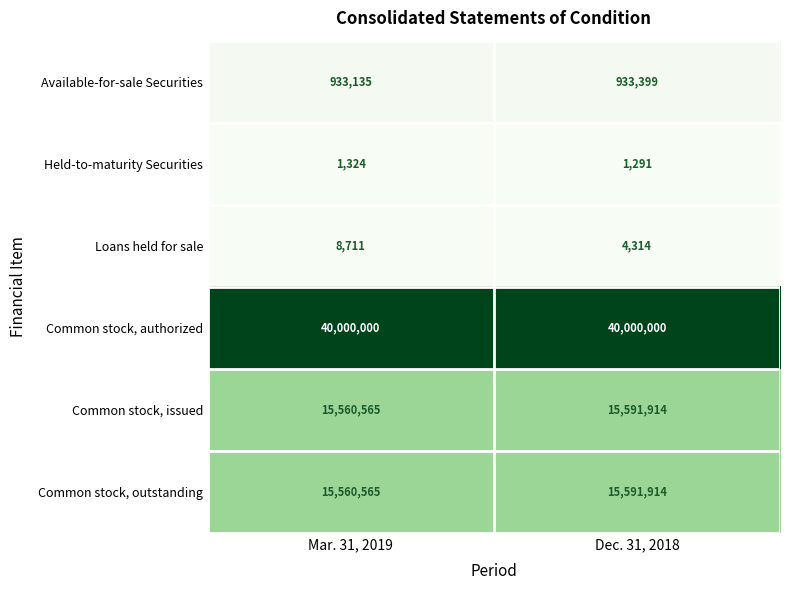

What is the smallest value displayed?

1291